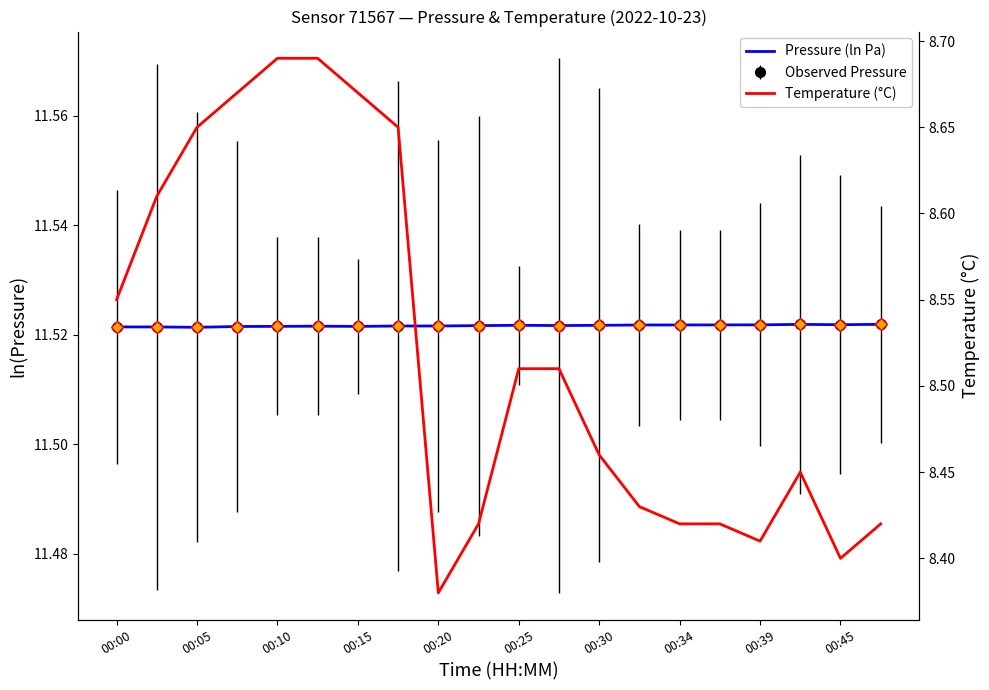

What is the difference between the maximum and second lowest values in the Temperature (°C) series?

0.3